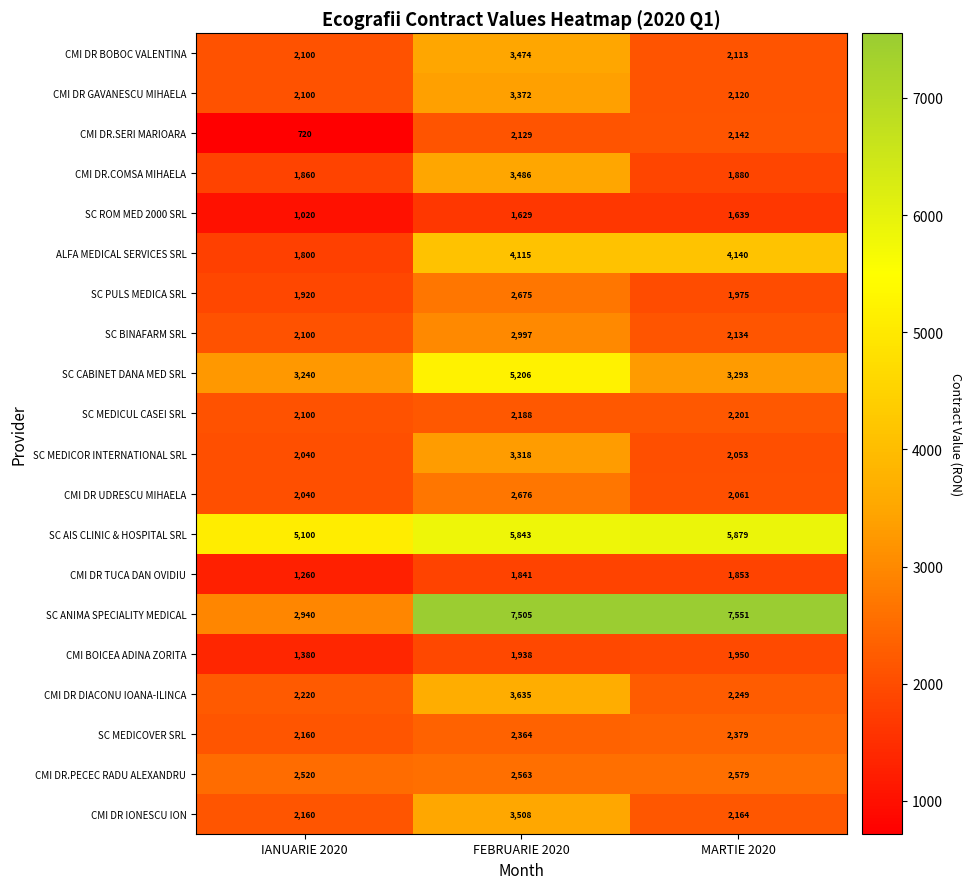

What is the minimum value for SC BINAFARM SRL?

2100.0